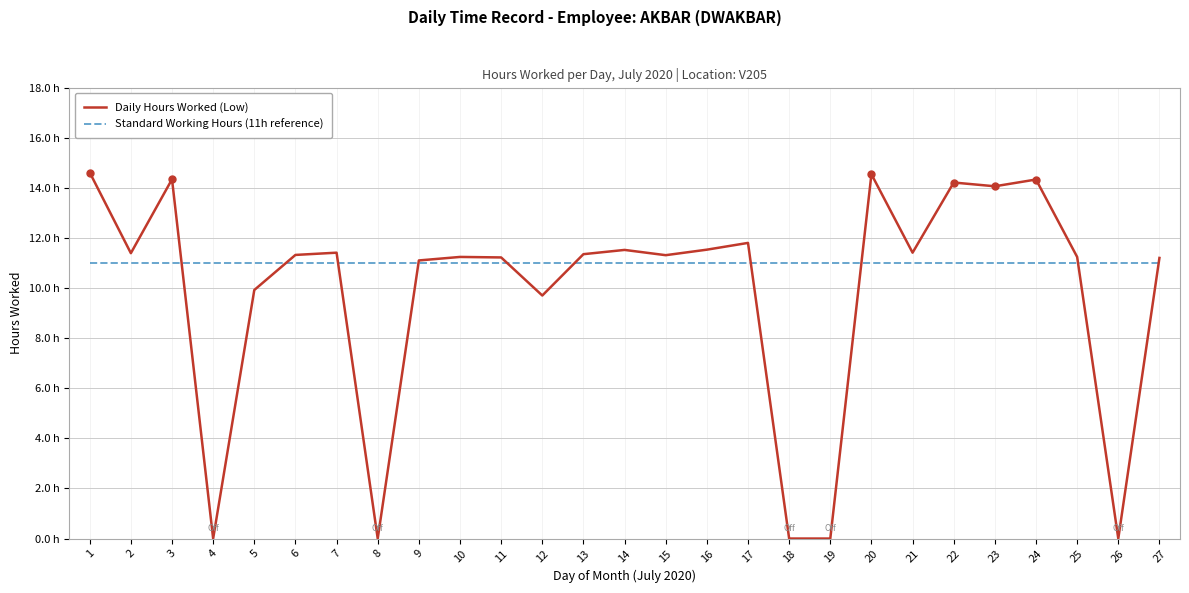

Where does the Daily Hours Worked (Low) series first go above 11?

1